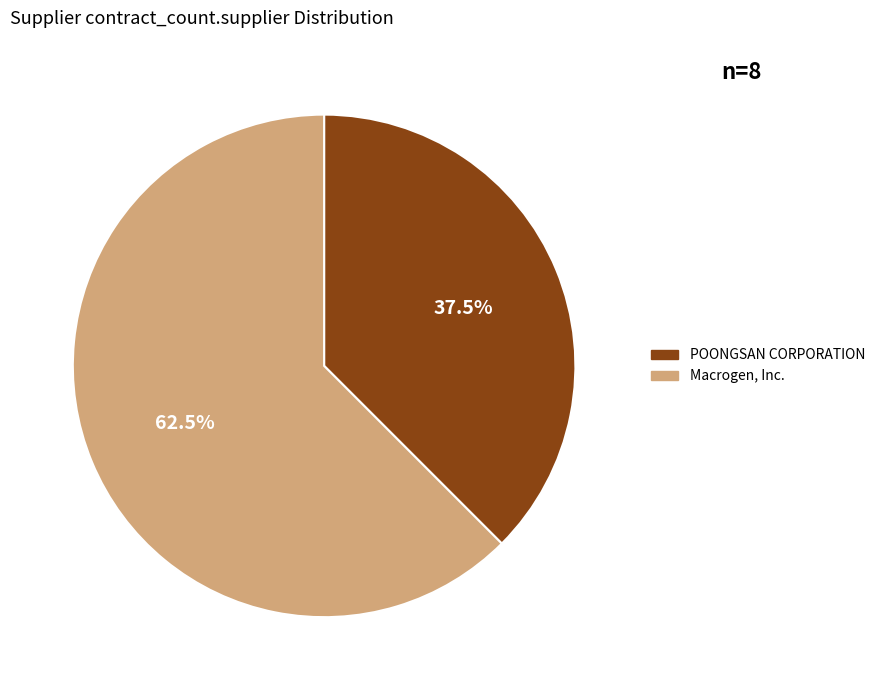

What is the total percentage of POONGSAN CORPORATION and Macrogen, Inc.?

100.0%